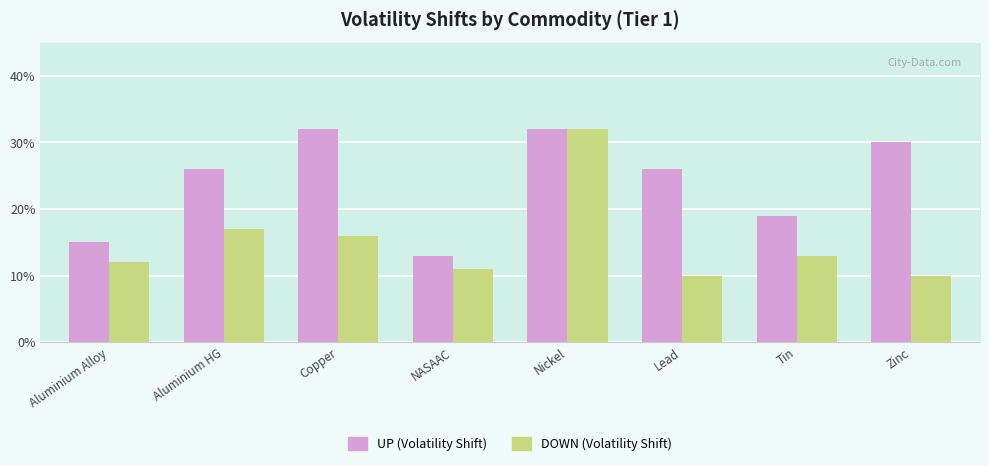

Does the chart contain any negative values?

No